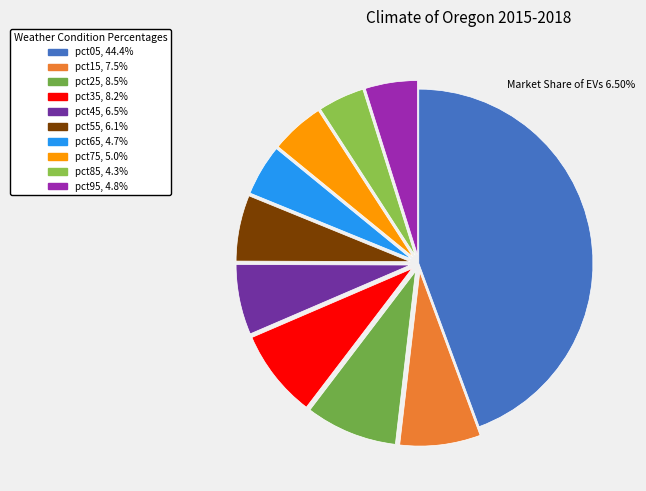

Do pct65 and pct35 together represent more than half of the pie?

No